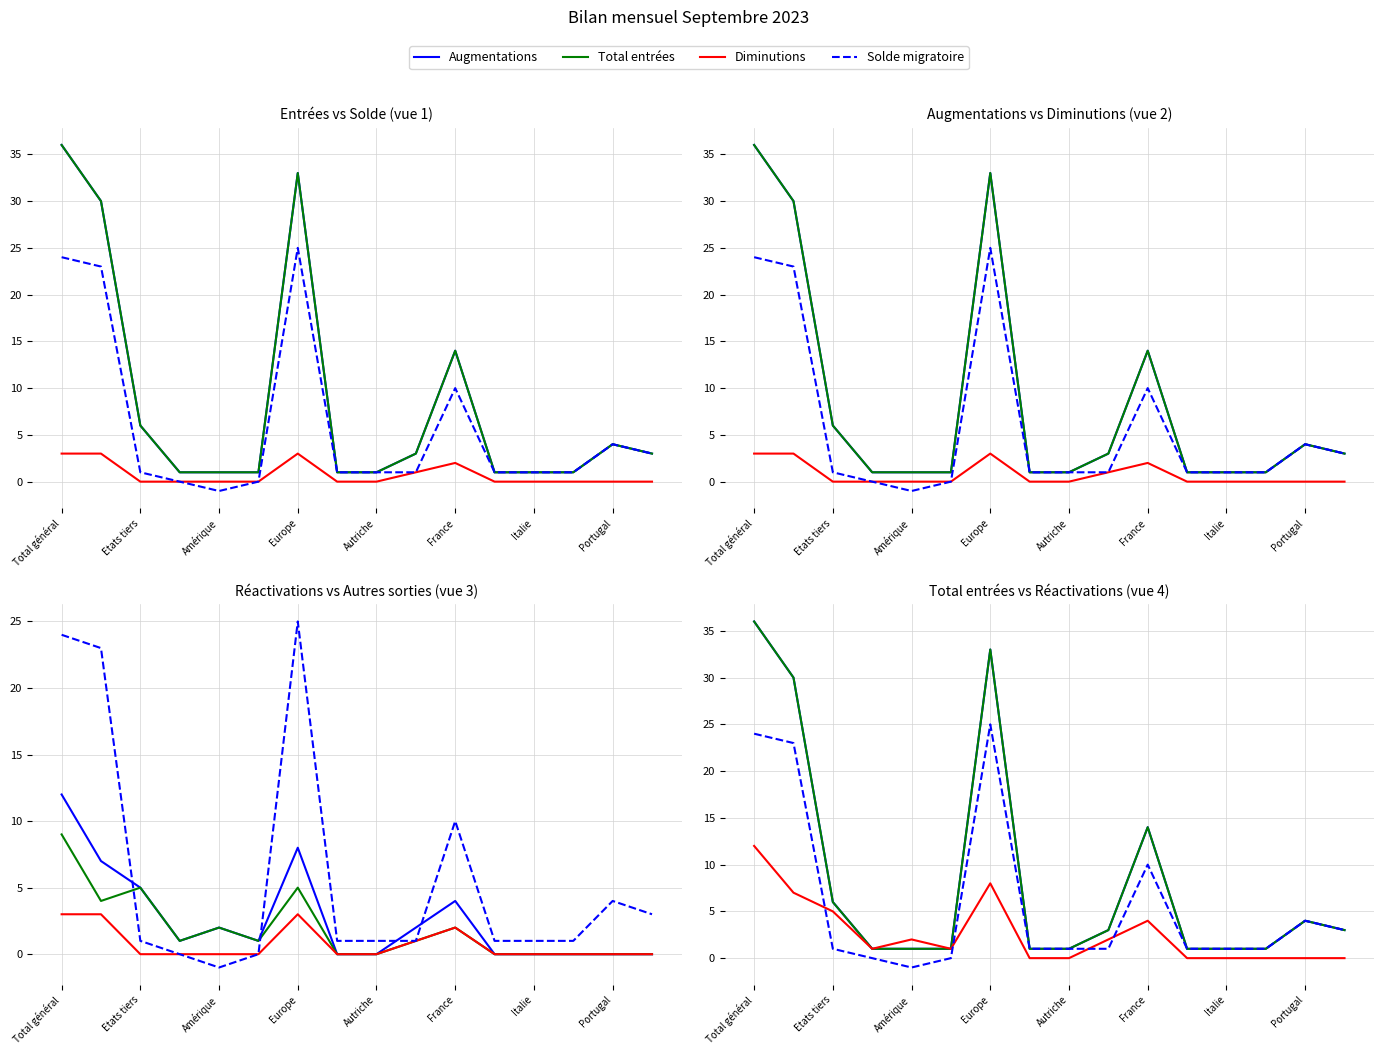

True or false: Réactivations and Autres sorties intersect in this chart.

False